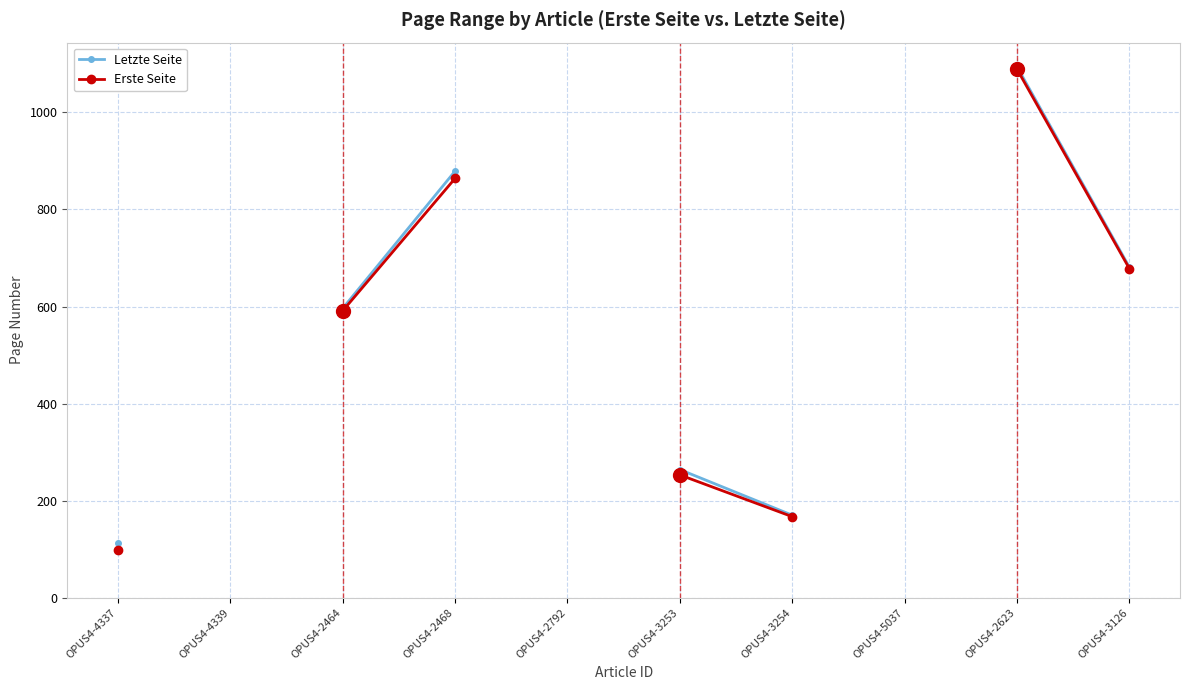

Does the chart display data point markers on the line(s)?

Yes